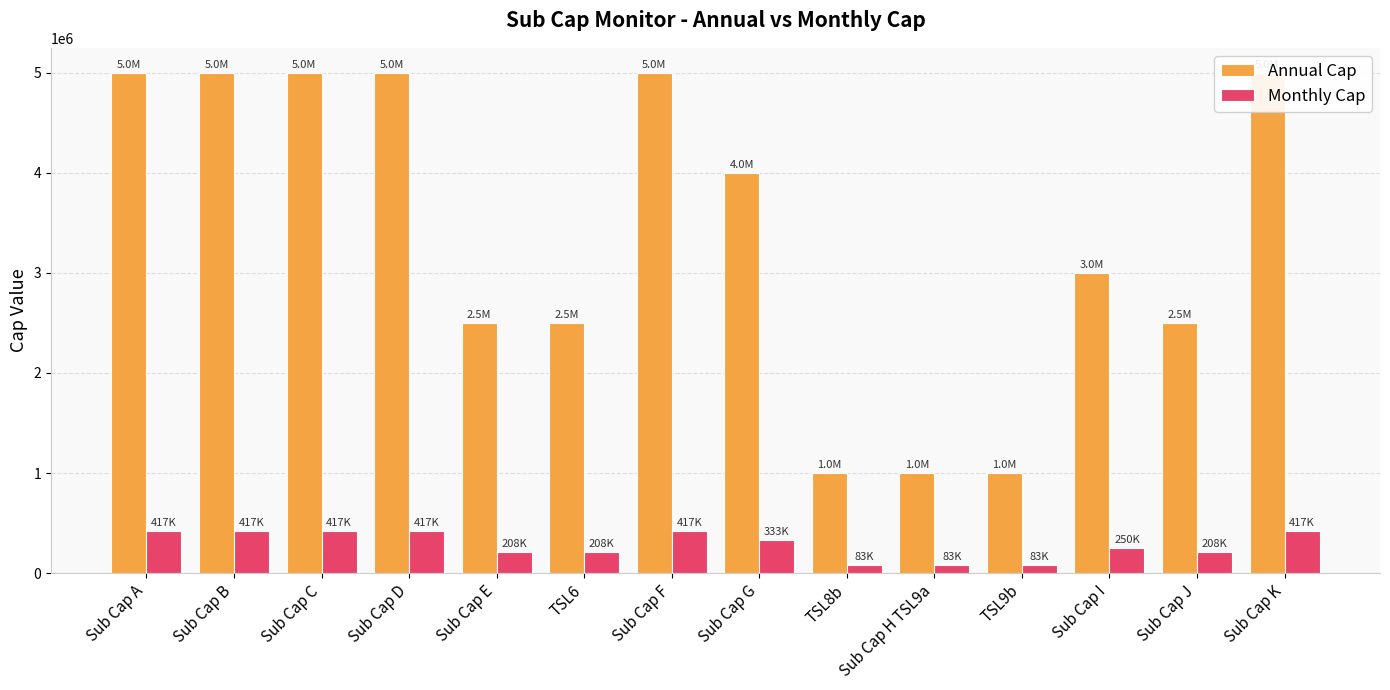

How many distinct data groups are displayed?

2